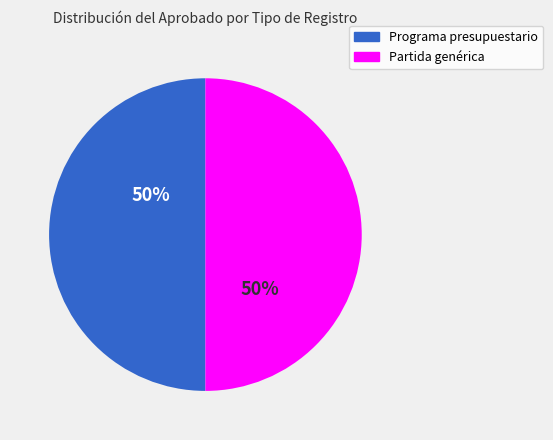

Approximately how many times larger is the value at Programa presupuestario compared to Partida genérica?

1.0